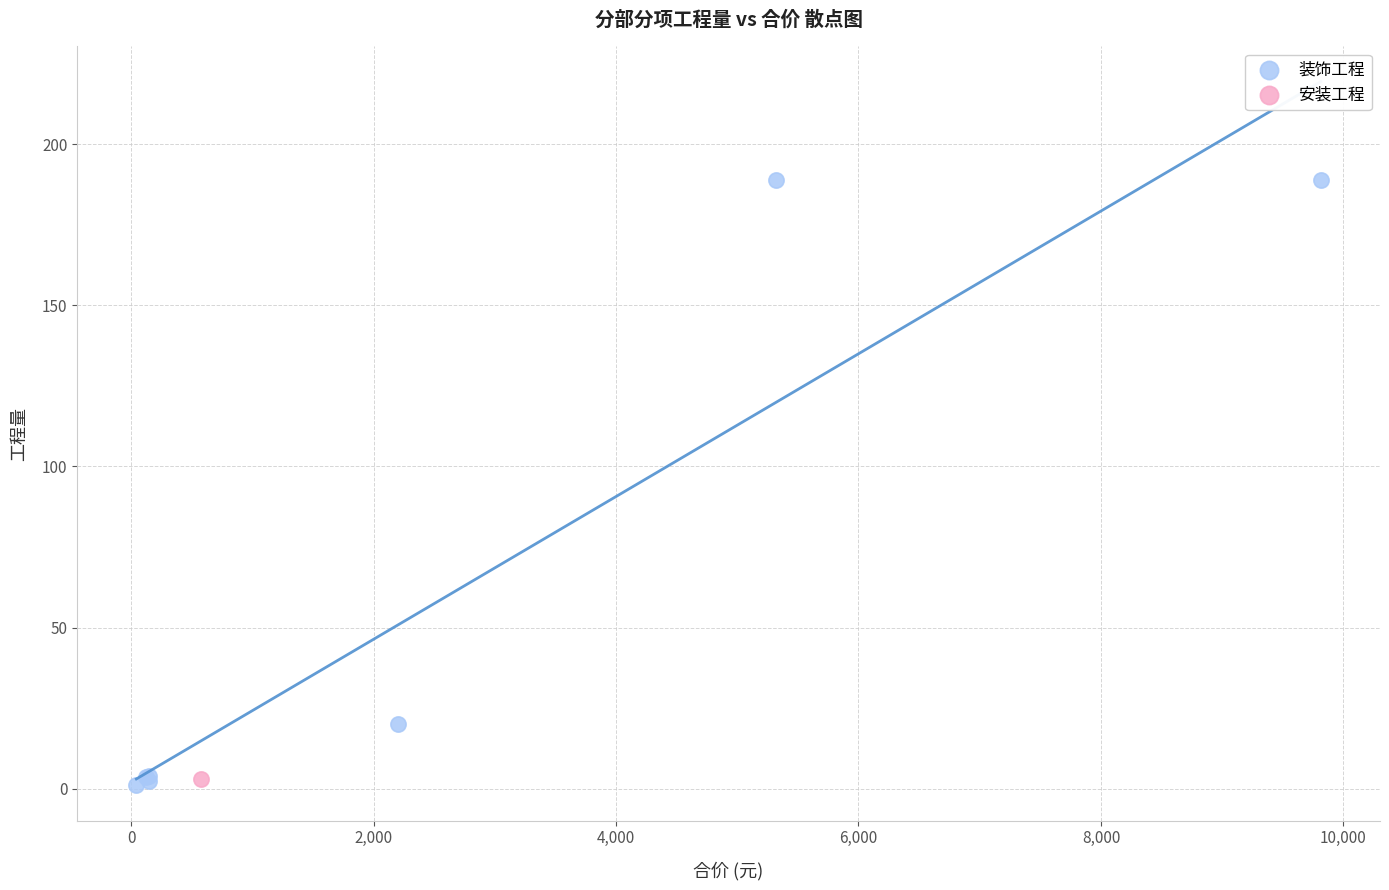

What are all the series names shown in the legend?

装饰工程, 安装工程